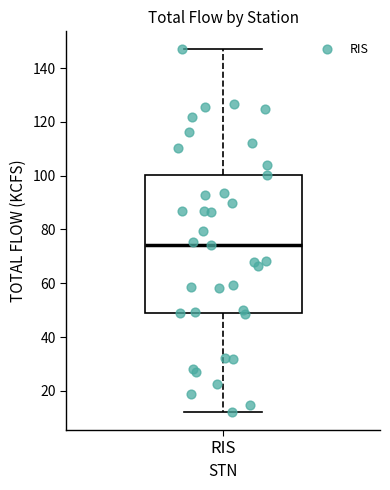

Where does the upper whisker of the box for RIS end on the y-axis? The values are not printed on the chart, so give them approximately, as read against the axis.

146